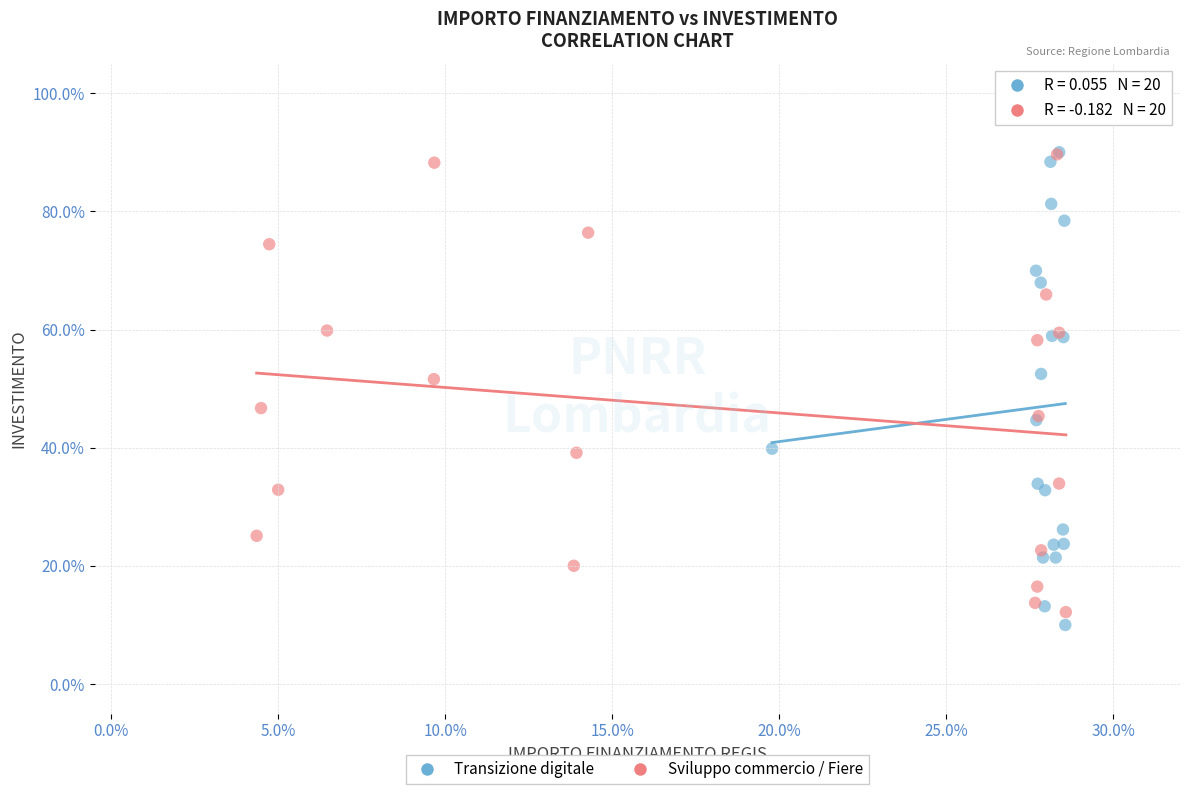

What are all the series names shown in the legend?

Transizione digitale, Sviluppo commercio / Fiere